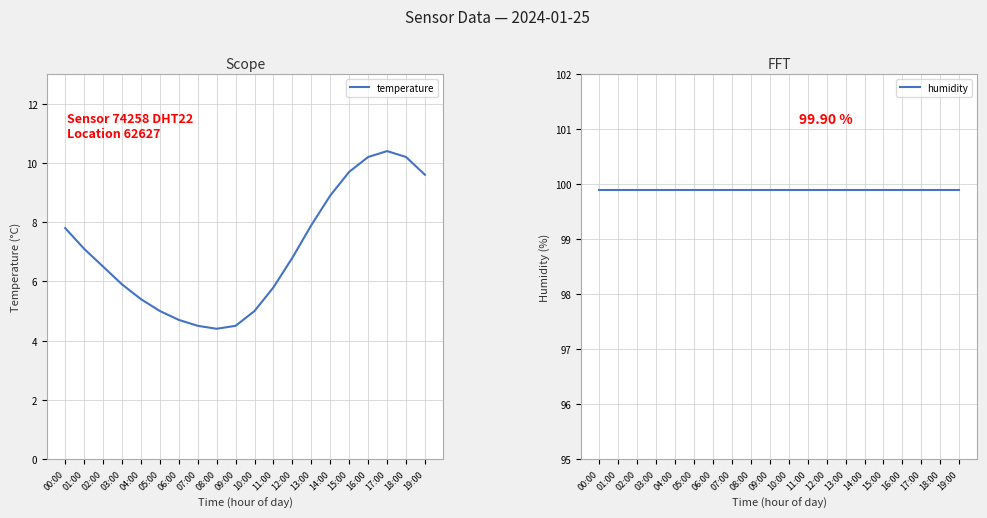

Which series has the largest range (max minus min)?

temperature